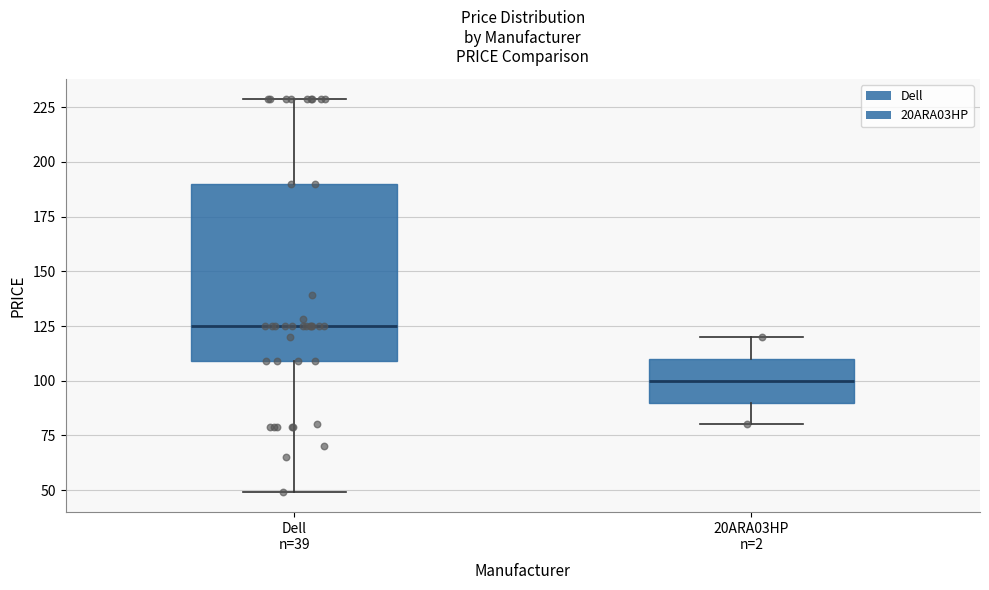

Reading left to right, read every box against the y-axis: the position of its median line, the range the box covers, and the ends of its whiskers. The values are not printed on the chart, so give them approximately, as read against the axis.

Dell n=39: median 125, box 110 to 190, whiskers 50 to 230
20ARA03HP n=2: median 100, box 90 to 110, whiskers 80 to 120